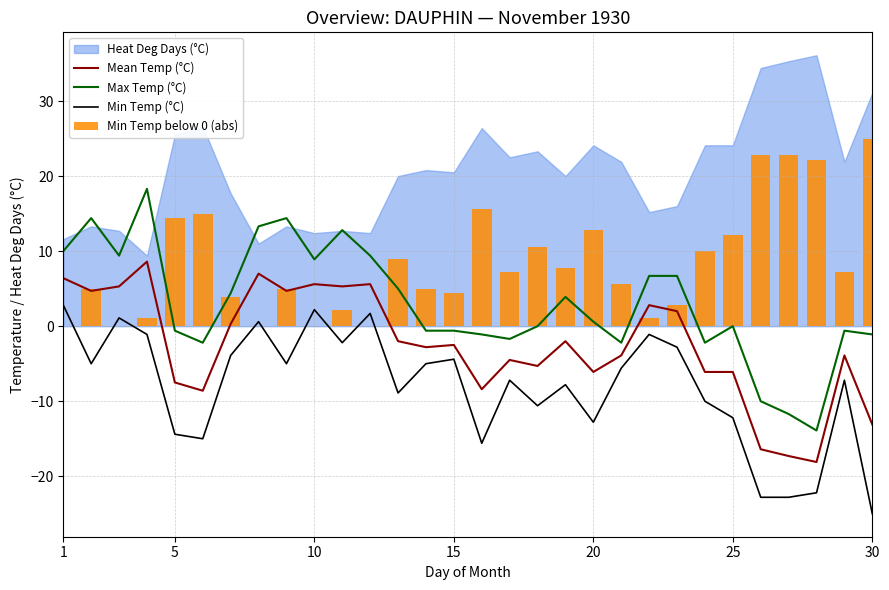

At how many categories does at least one series exceed 3?

30